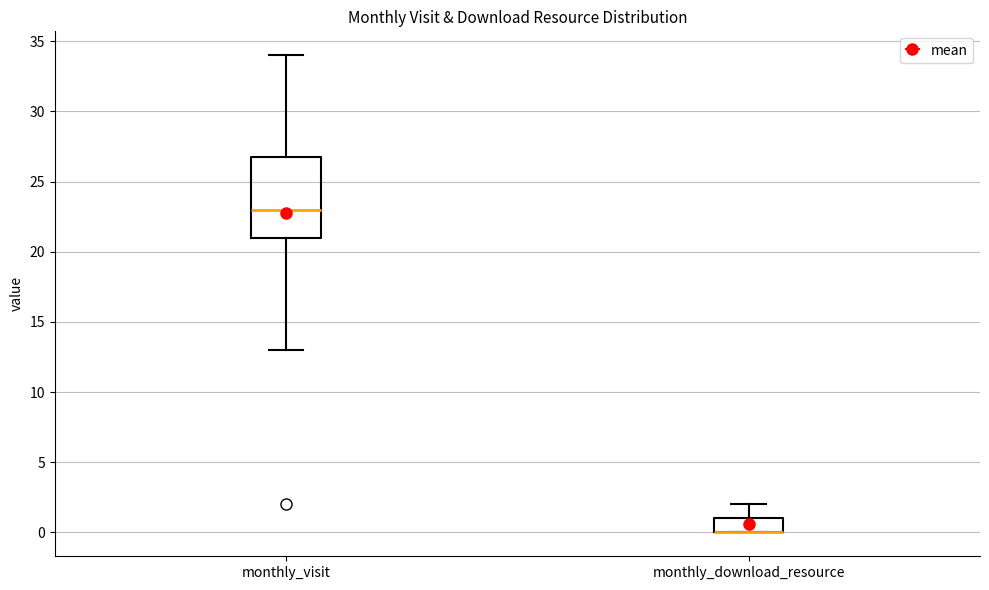

Reading left to right, read every box against the y-axis: the position of its median line, the range the box covers, and the ends of its whiskers. The values are not printed on the chart, so give them approximately, as read against the axis.

monthly_visit: median 23, box 21 to 27, whiskers 13 to 34
monthly_download_resource: median 0 (drawn on the box's lower edge), box 0 to 1, whiskers 0 to 2